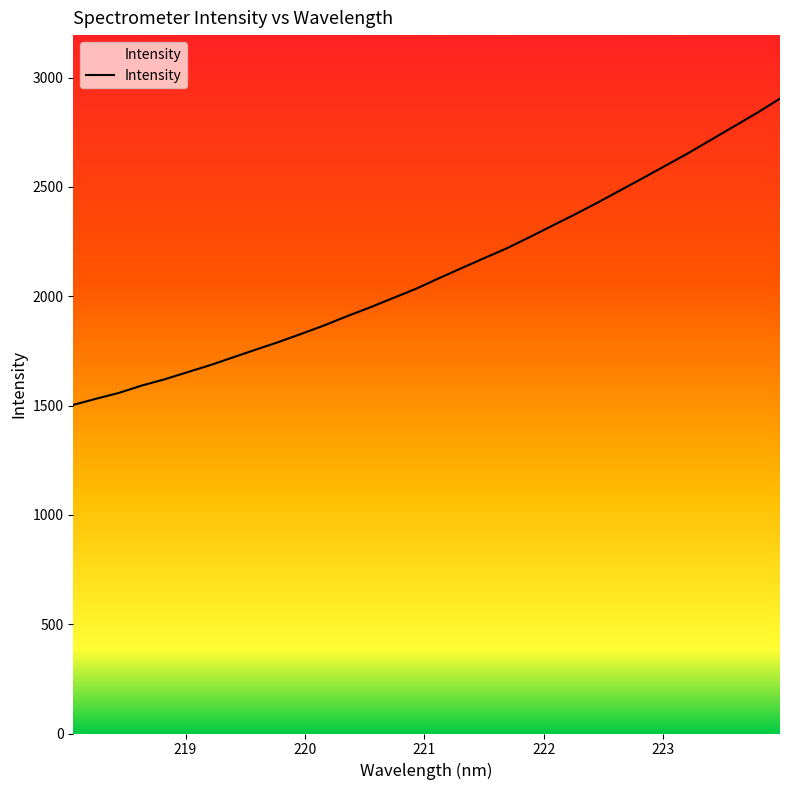

What is the average value?

2109.6